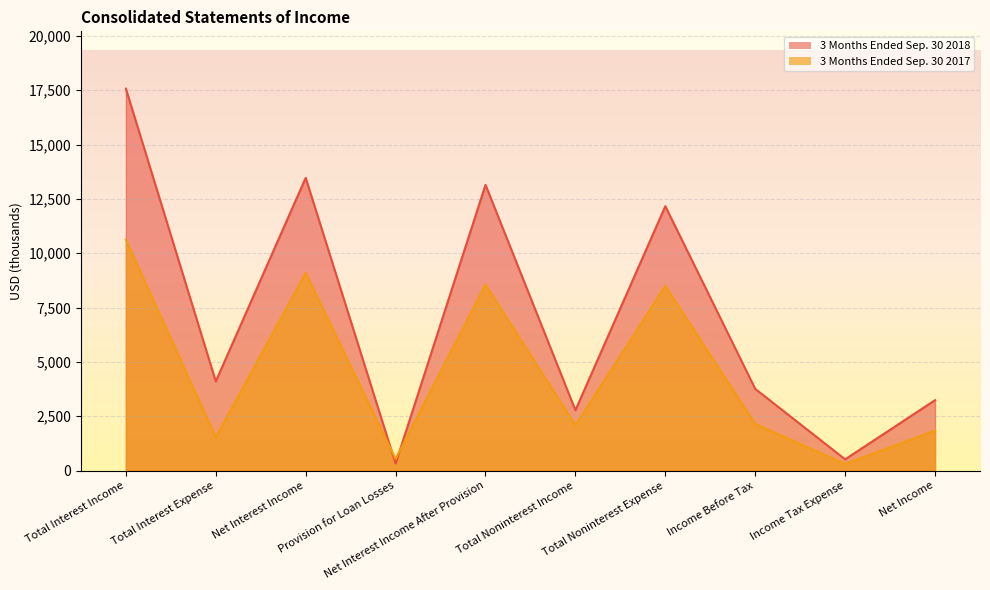

What is the value of the 3 Months Ended Sep. 30 2018 point at the 8th from the left?

3759